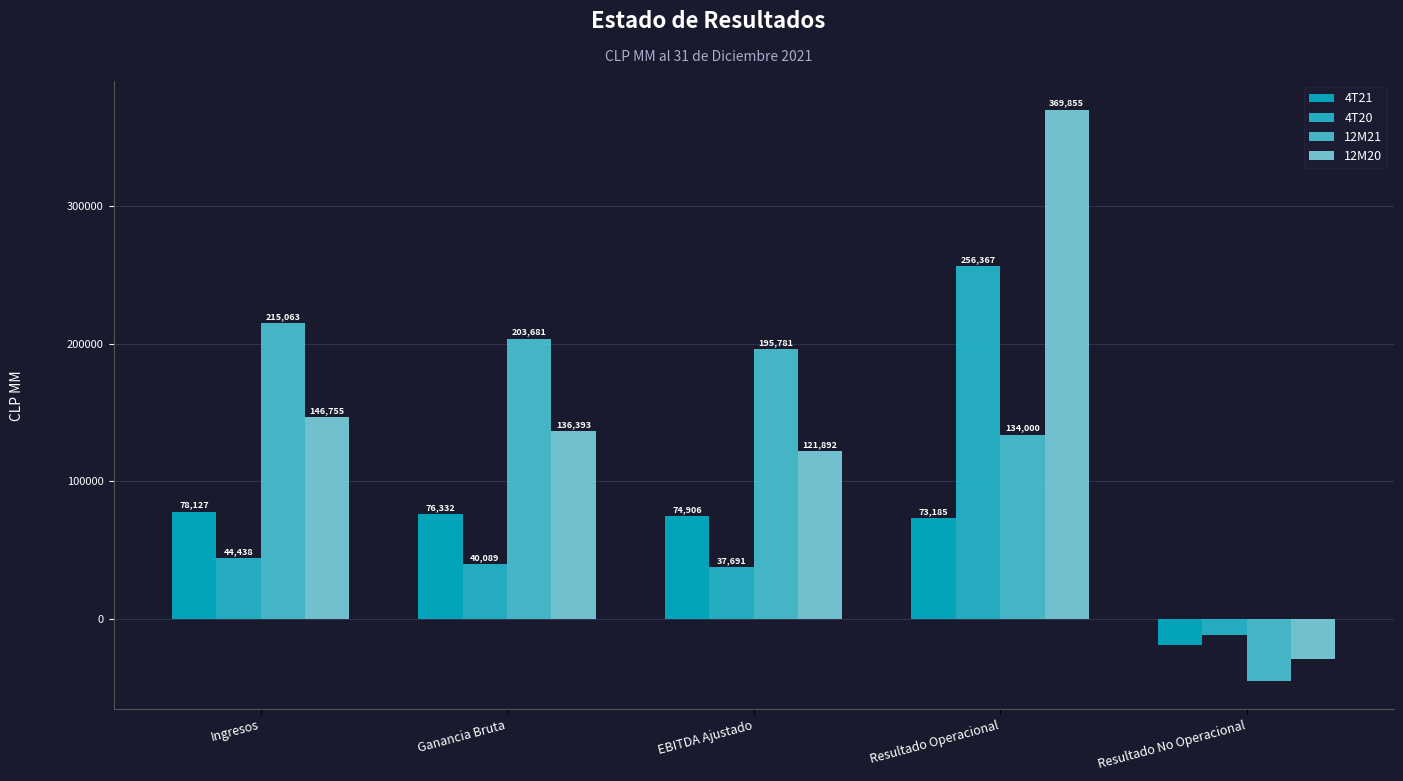

At how many categories does at least one series exceed 240971?

1